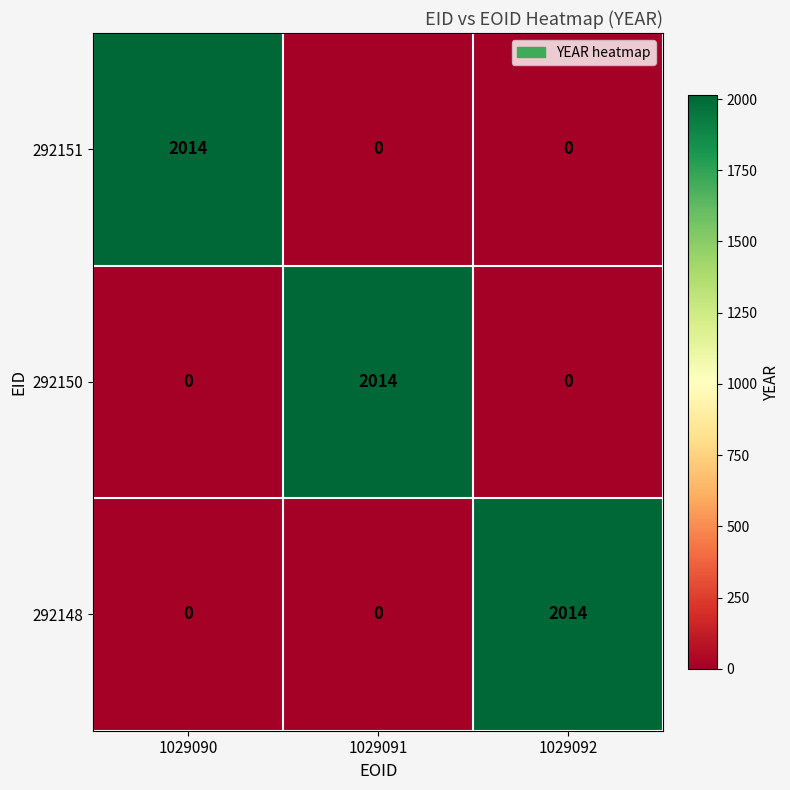

What is the difference between the 292150 values at 1029092 and 1029091?

2014